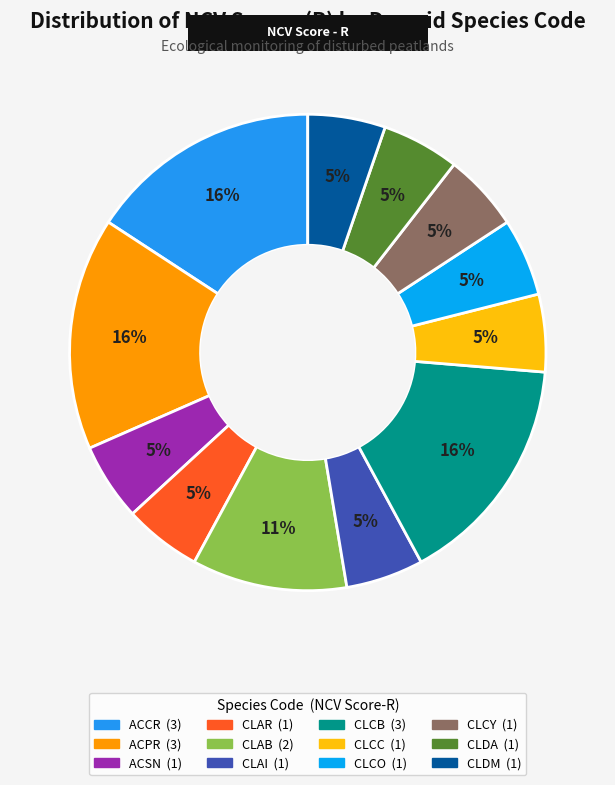

Is there a majority slice in this chart?

No